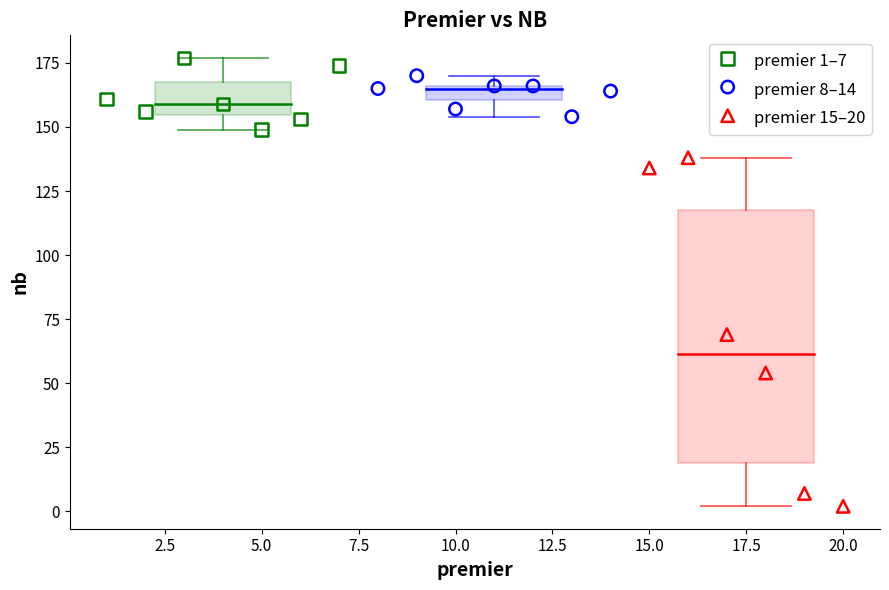

What are all the series names shown in the legend?

premier 1–7, premier 8–14, premier 15–20